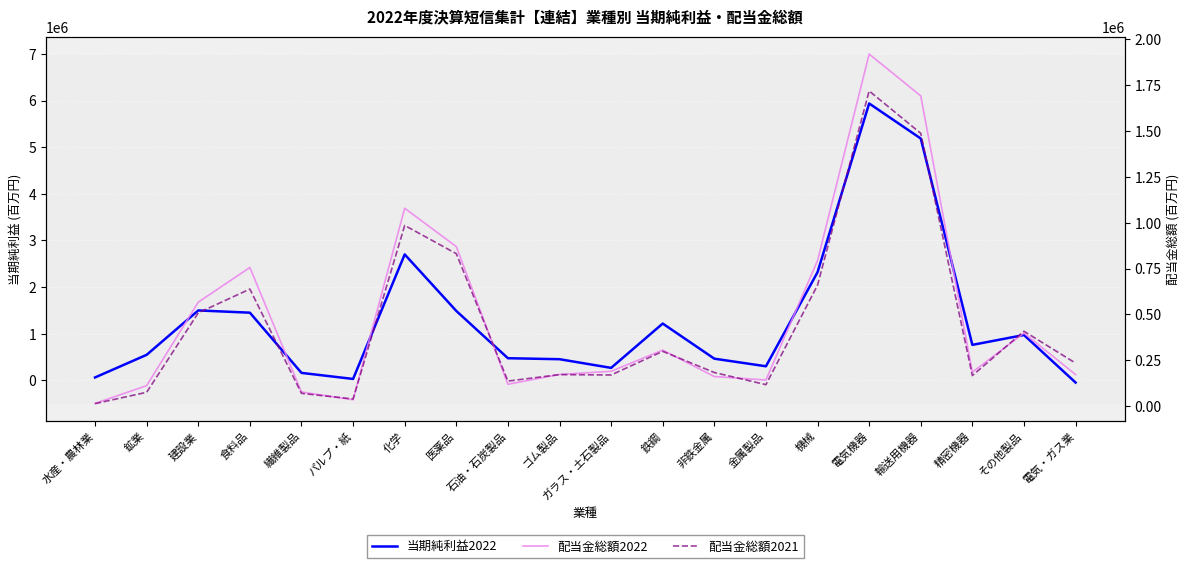

True or false: 当期純利益2022 and 配当金総額2022 cross at least once.

True